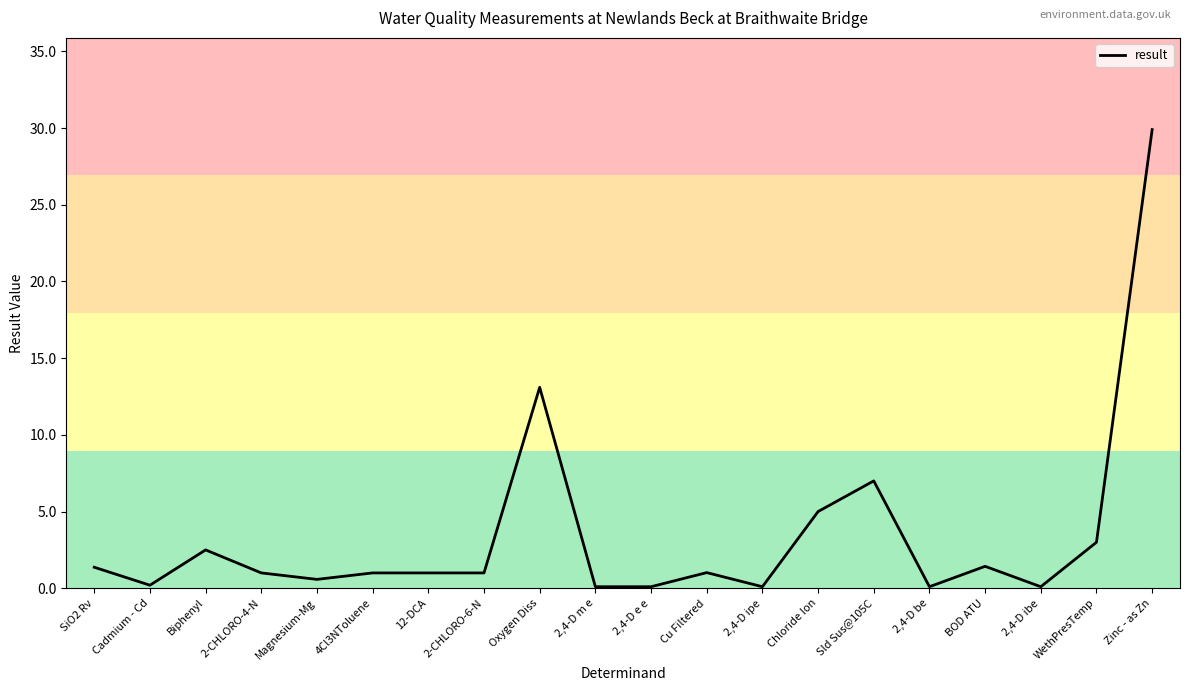

Which category has the highest value across all series?

Zinc - as Zn